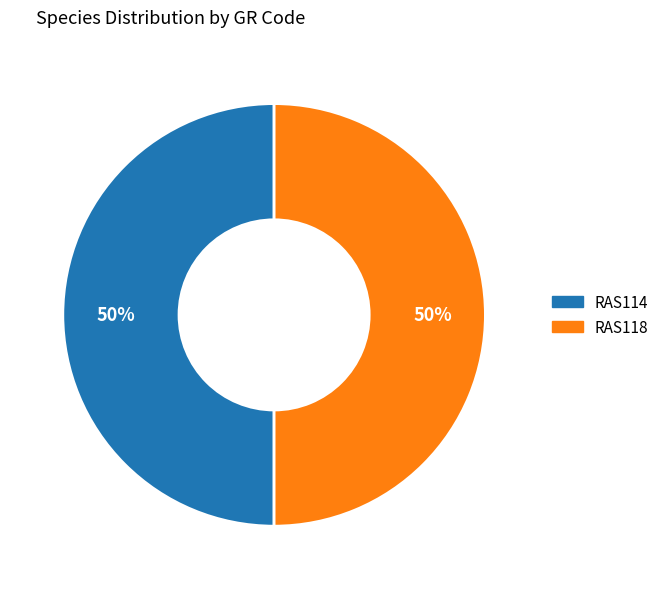

The RAS118 slice represents 50% of the pie. True or false?

True